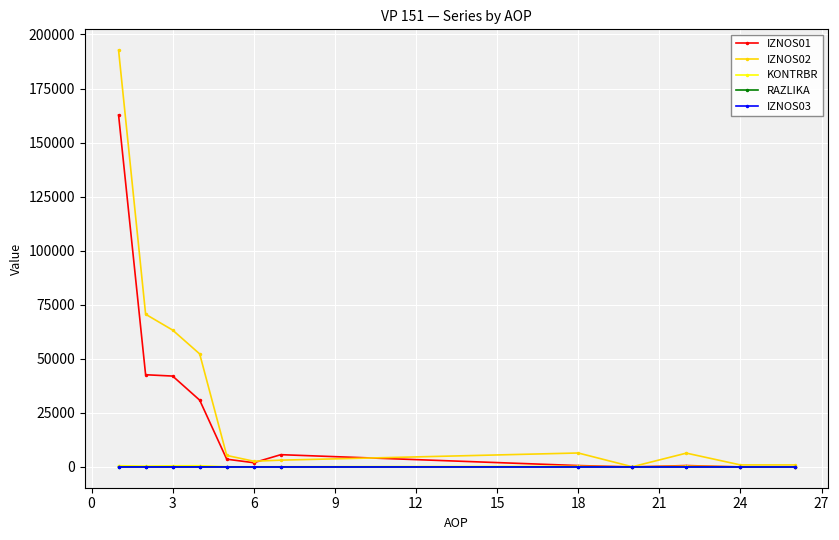

True or false: IZNOS02 has more than 0 points higher than both neighbors.

True